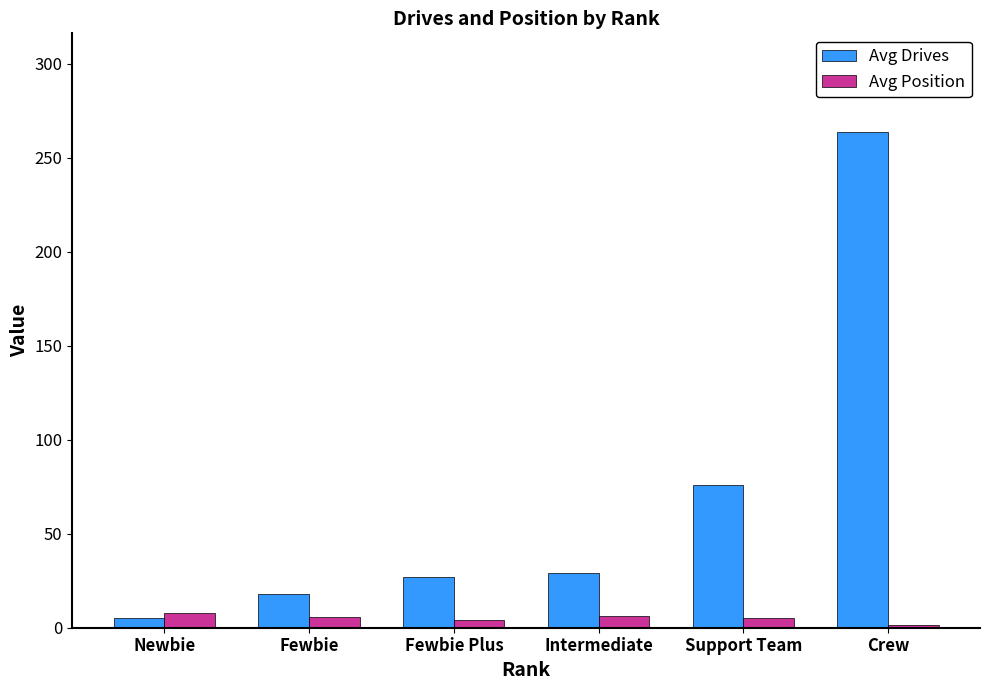

At which category is the sum across all series the highest?

Crew